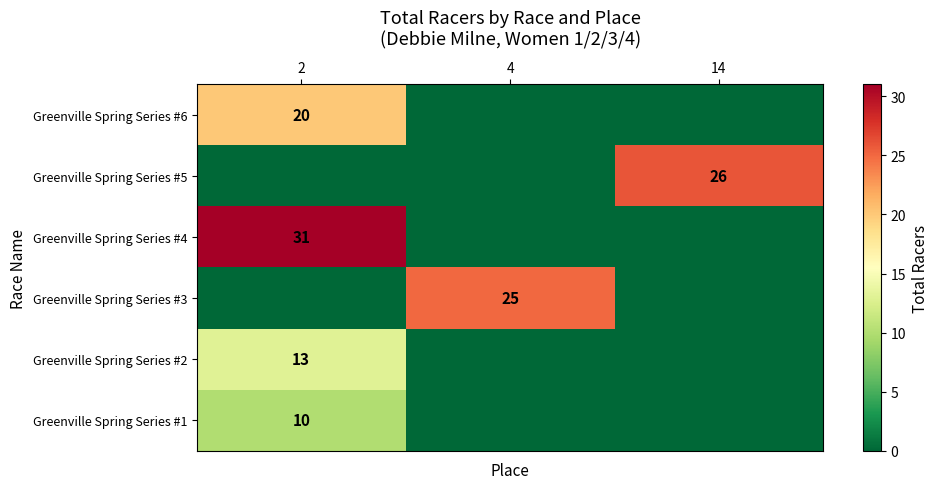

The Greenville Spring Series #1 series shows 2 at 2. True or false?

False